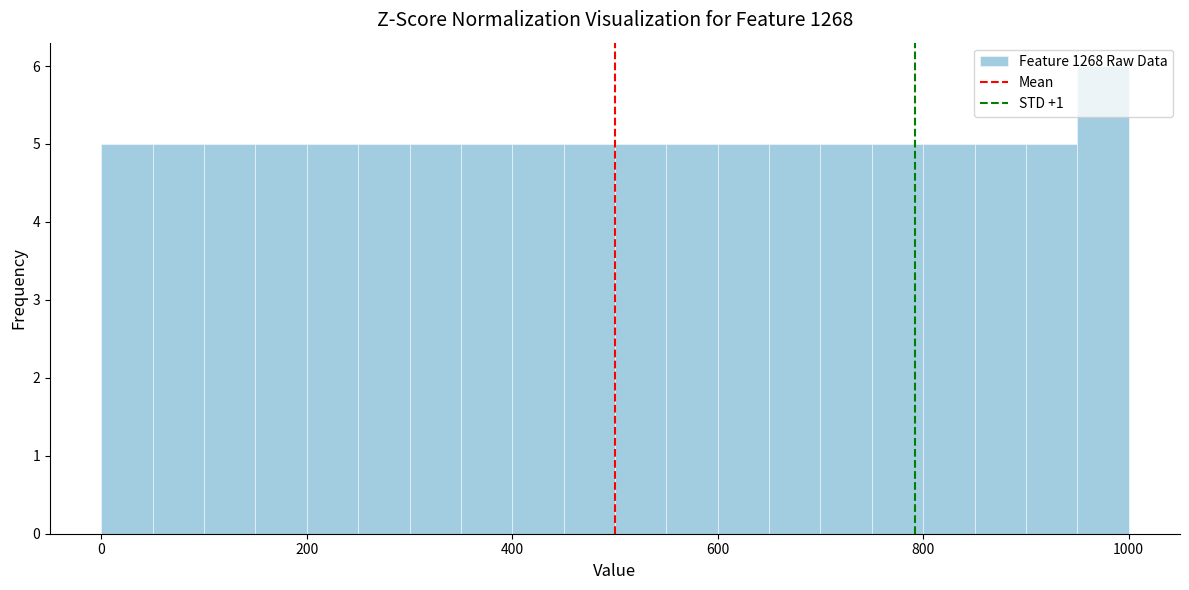

Around what value on the x-axis is the tallest bar? Give the approximate position of its centre, as read against the axis.

980